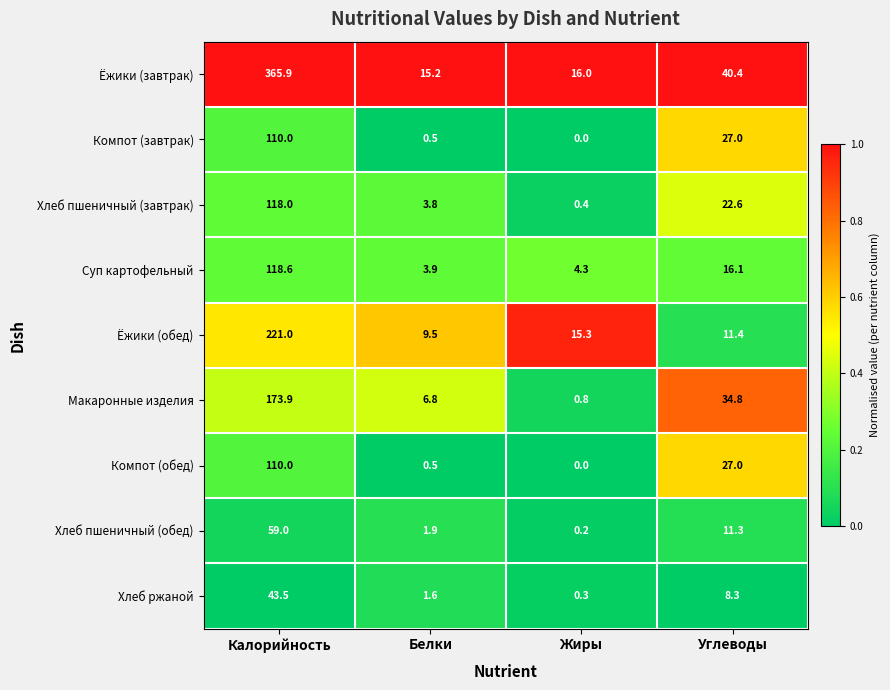

What is the greatest value displayed?

365.9